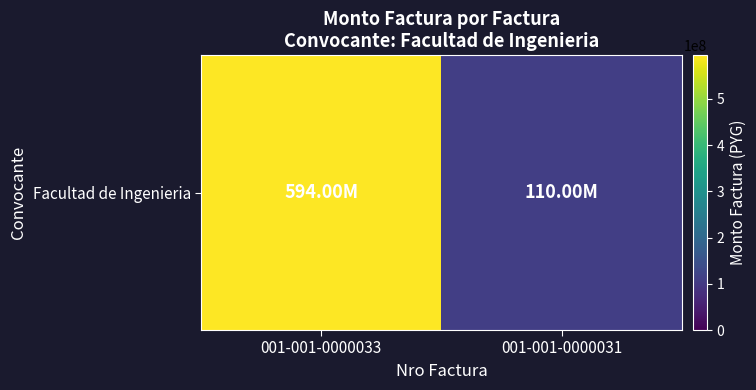

What is the difference between the values at 001-001-0000031 and 001-001-0000033?

484000000